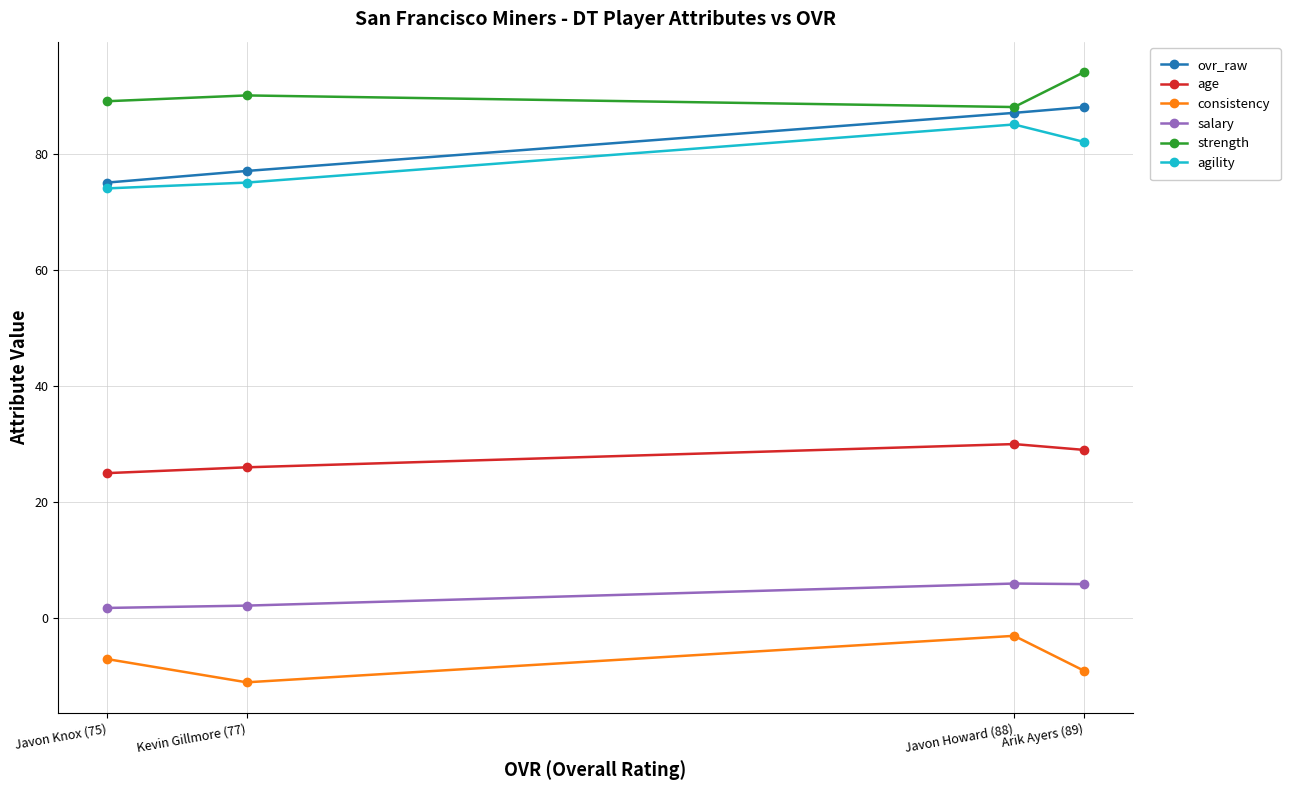

True or false: strength and salary cross at least once.

False